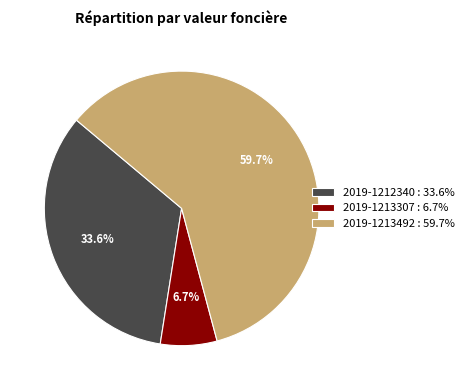

To the nearest percent, what is the average slice percentage?

33%